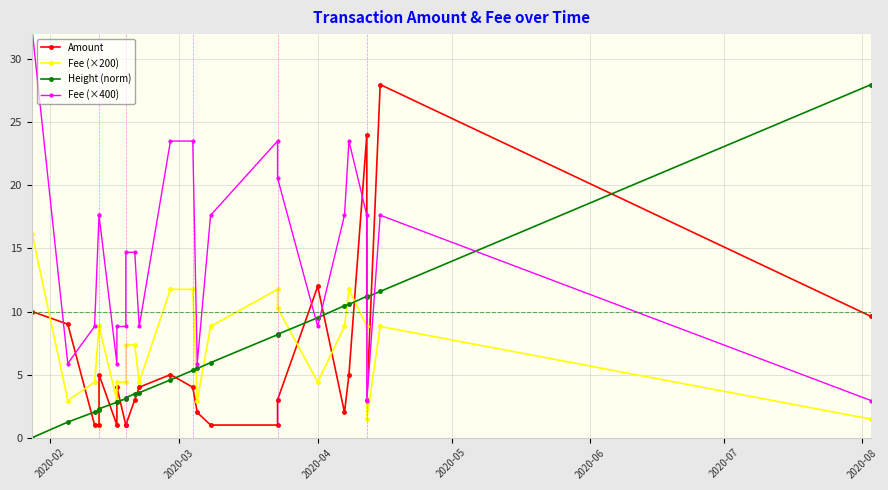

The Fee (×200) series shows 3.0 at 2020-04. True or false?

False